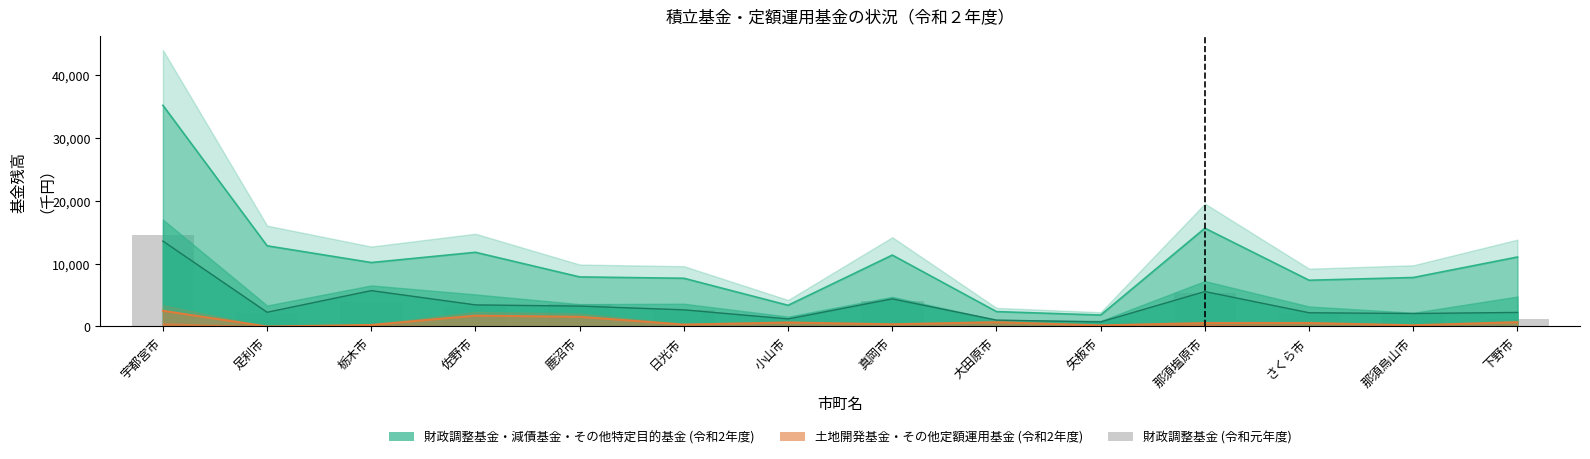

What is the difference between the second highest and second lowest values?

4312.5